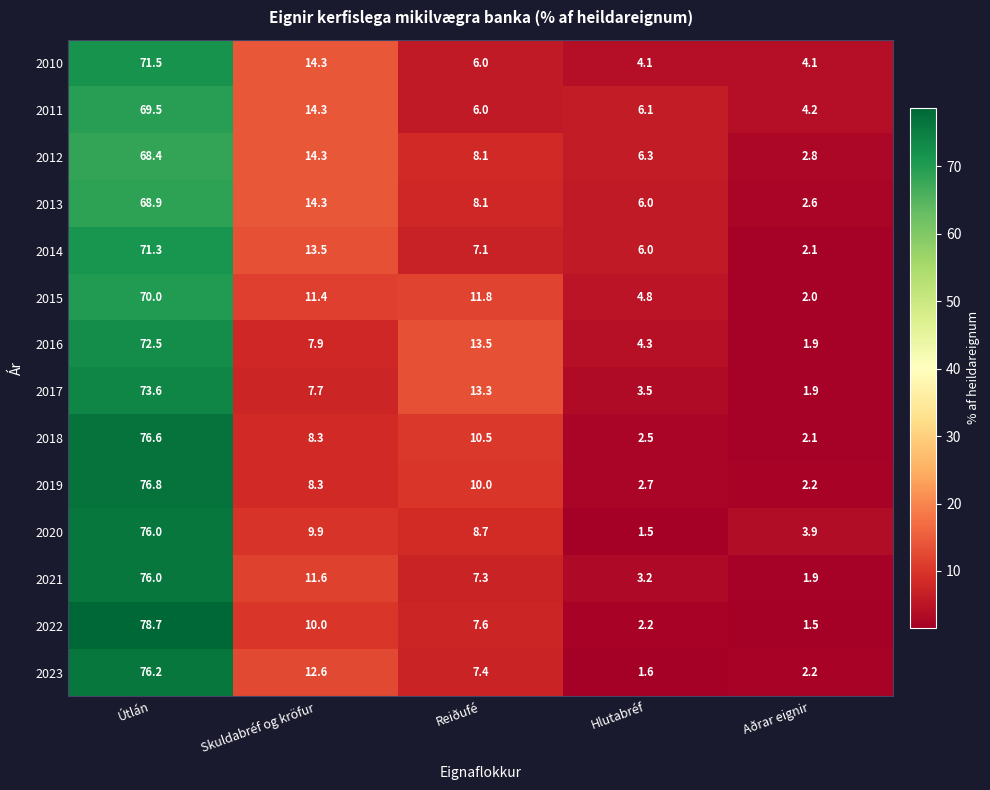

What is the maximum value for 2011?

69.5